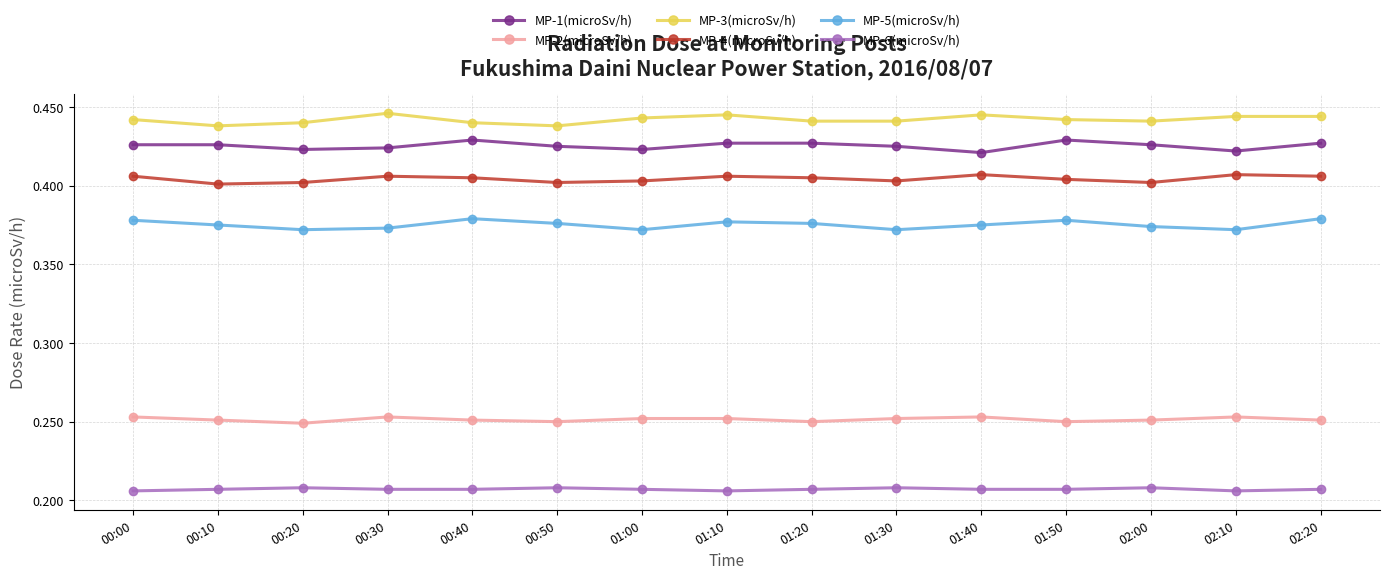

True or false: MP-5(microSv/h) and MP-4(microSv/h) intersect in this chart.

False